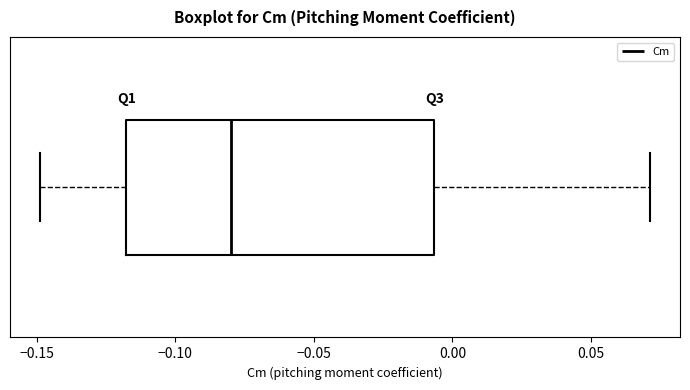

Where does the right whisker of the box end on the x-axis? The values are not printed on the chart, so give them approximately, as read against the axis.

0.070